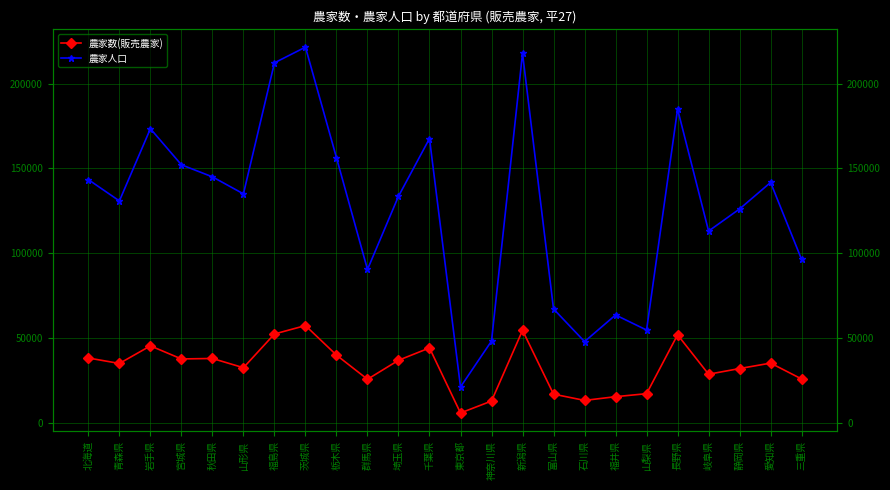

List the labels in order of 農家人口 value, smallest first.

東京都, 石川県, 神奈川県, 山梨県, 福井県, 富山県, 群馬県, 三重県, 岐阜県, 静岡県, 青森県, 埼玉県, 山形県, 愛知県, 北海道, 秋田県, 宮城県, 栃木県, 千葉県, 岩手県, 長野県, 福島県, 新潟県, 茨城県